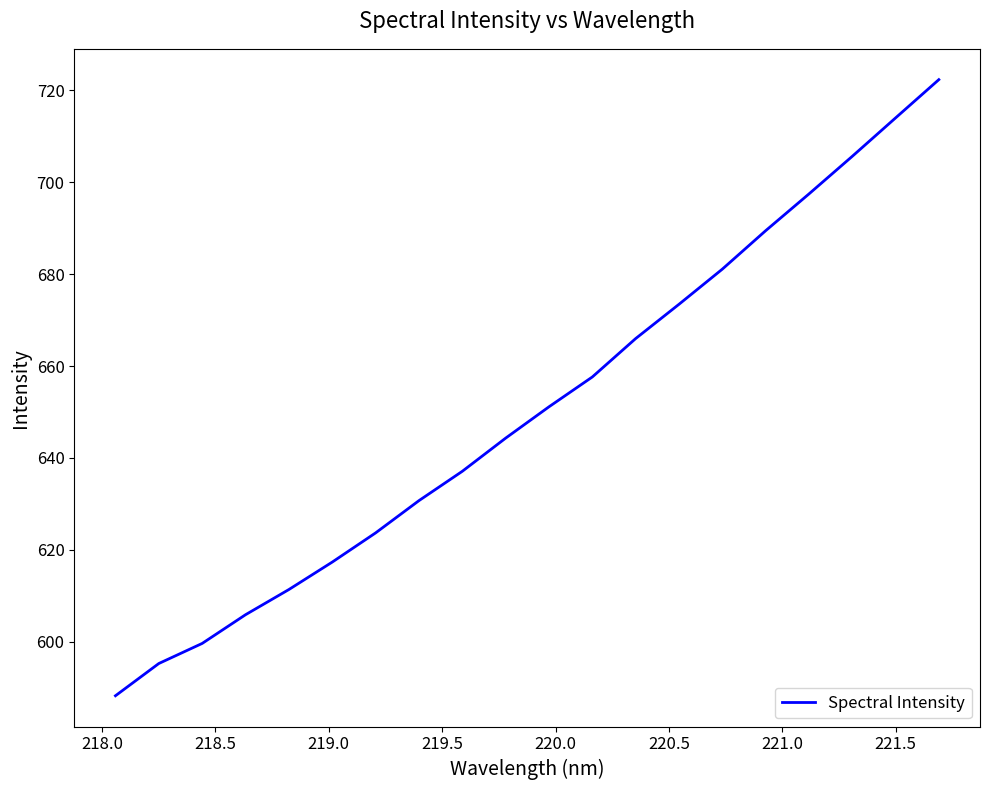

What is the minimum value shown in the chart?

588.3